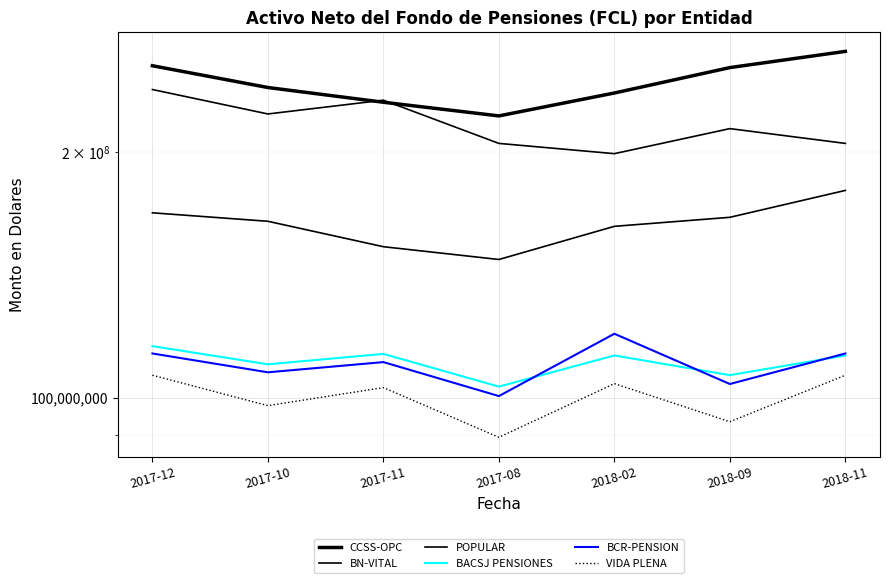

List the series in order of their peak value, highest first.

CCSS-OPC, POPULAR, BN-VITAL, BCR-PENSION, BACSJ PENSIONES, VIDA PLENA